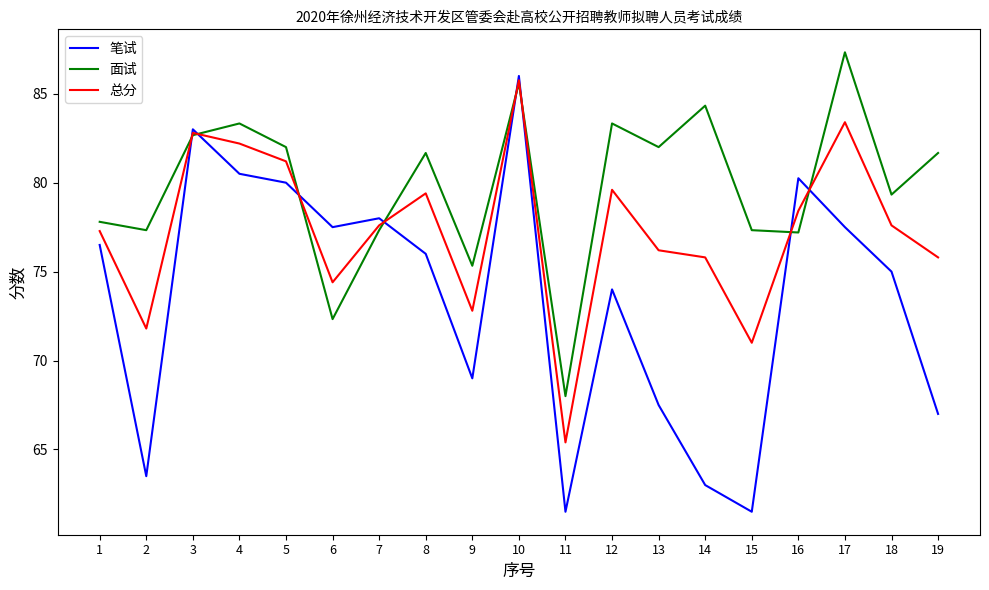

Between 9 and 11, which series saw the biggest shift?

笔试